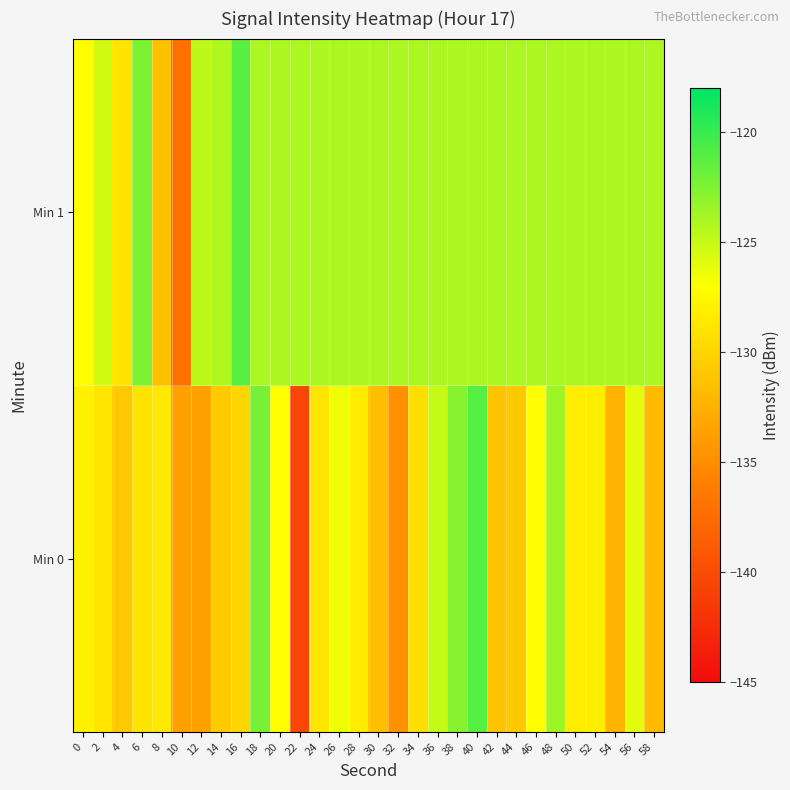

Reading right to left, extract all data points from this chart.

Min 0: 58=-131.7	56=-126.0	54=-132.4	52=-128.2	50=-128.3	48=-123.6	46=-127.2	44=-130.8	42=-131.1	40=-121.0	38=-122.8	36=-125.0	34=-129.2	32=-134.8	30=-131.6	28=-128.3	26=-126.5	24=-128.9	22=-140.5	20=-127.0	18=-122.2	16=-129.8	14=-130.7	12=-133.6	10=-133.7	8=-128.5	6=-128.9	4=-130.8	2=-128.8	0=-128.0
Min 1: 58=-124.1	56=-124.1	54=-124.1	52=-124.1	50=-124.1	48=-124.1	46=-124.1	44=-124.1	42=-124.1	40=-124.1	38=-124.1	36=-124.1	34=-124.1	32=-124.1	30=-124.1	28=-124.1	26=-124.1	24=-124.1	22=-124.1	20=-124.1	18=-124.1	16=-121.1	14=-124.2	12=-124.7	10=-137.1	8=-131.4	6=-122.4	4=-128.9	2=-125.4	0=-127.2